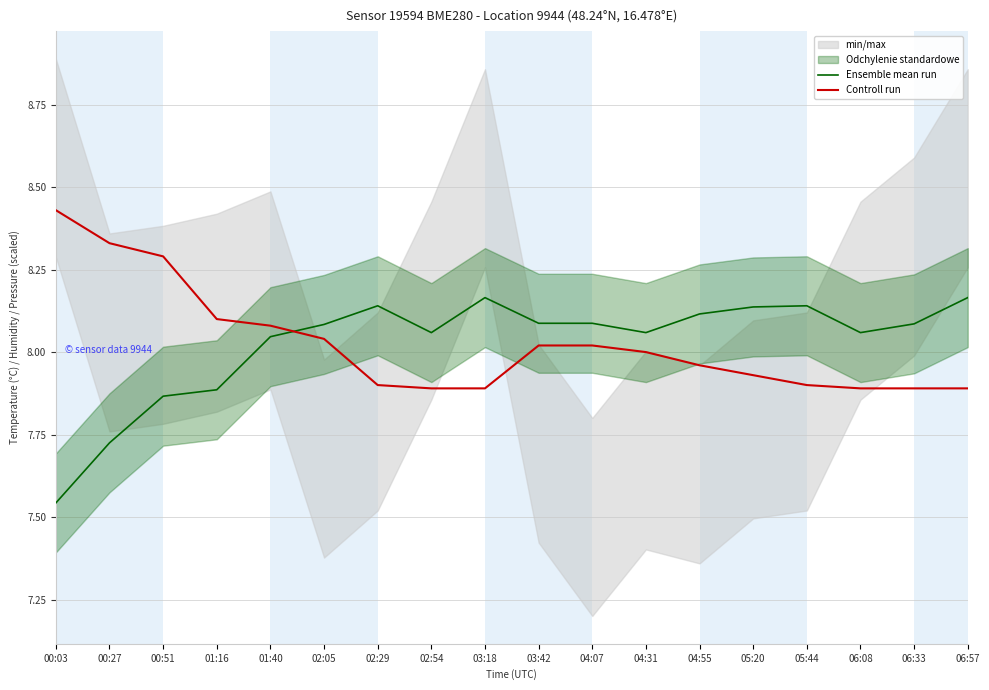

The Ensemble mean run series shows 12.9 at 00:51. True or false?

False